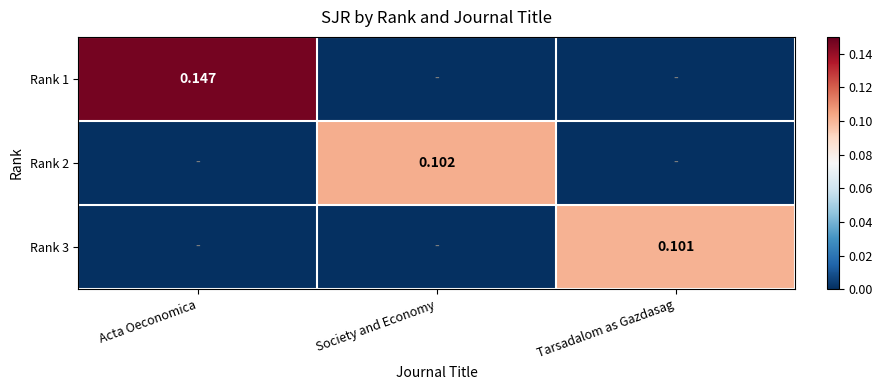

List the labels in order of Rank 3 value, smallest first.

Acta Oeconomica, Society and Economy, Tarsadalom as Gazdasag